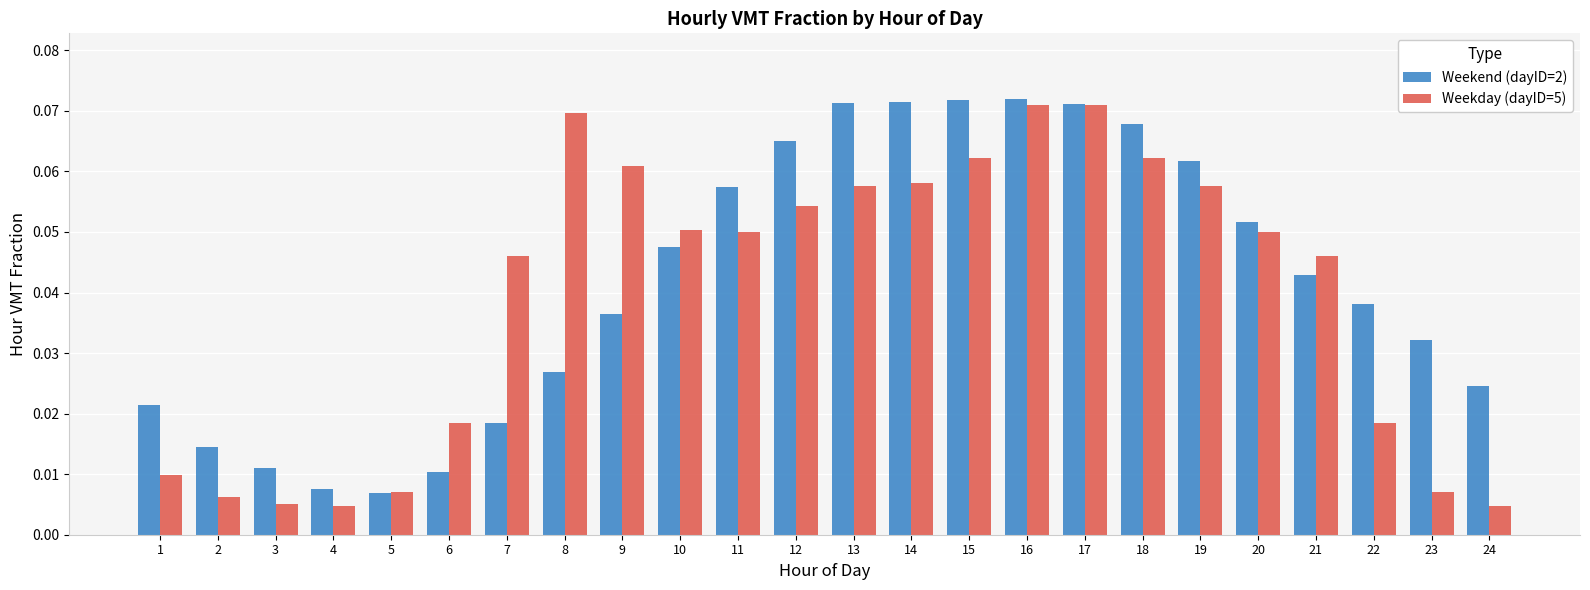

Is the value of Weekend (dayID=2) at 8 greater than the value of Weekday (dayID=5) at 12?

No